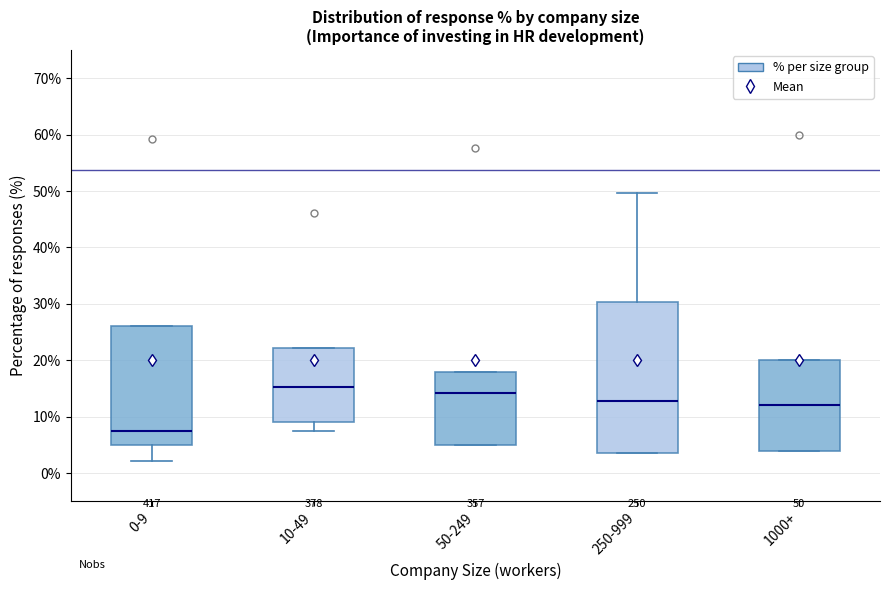

Which box has the lowest median line?

0-9